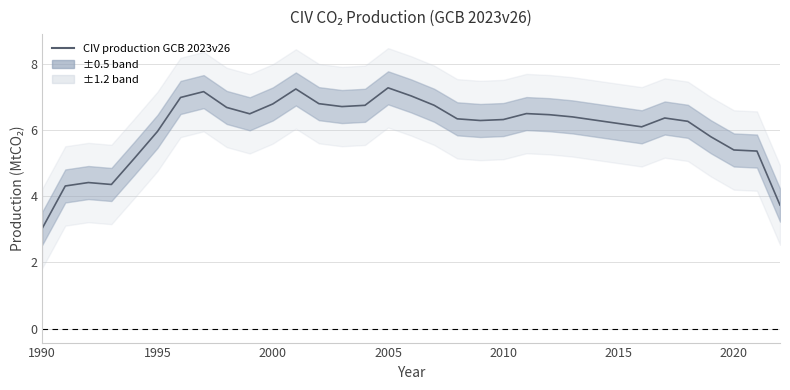

What is the difference between the maximum and minimum values?

4.2